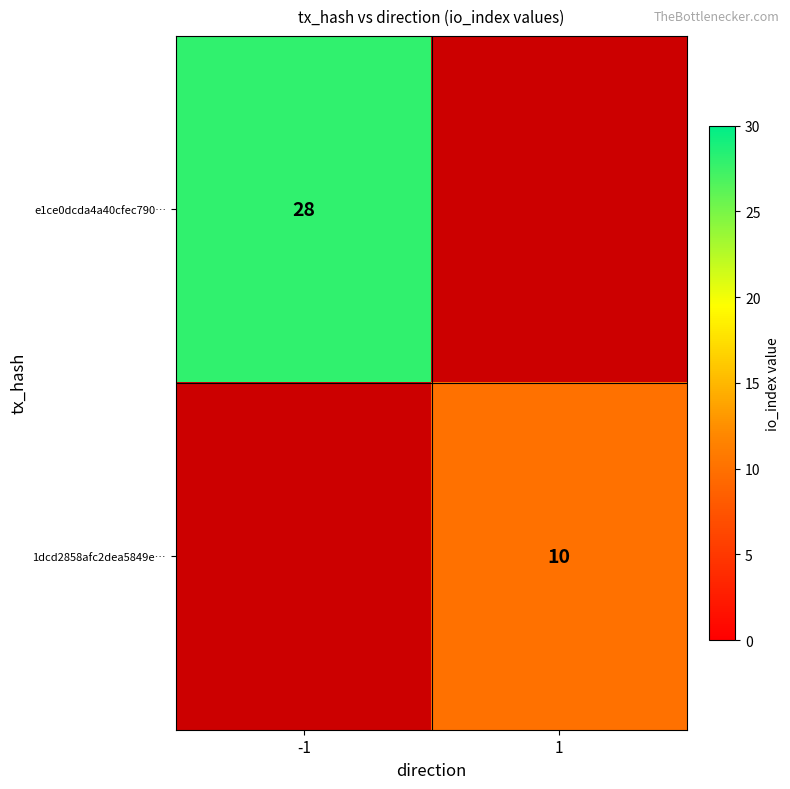

The 1dcd2858afc2dea5849e… series shows 17.3 at 1. True or false?

False